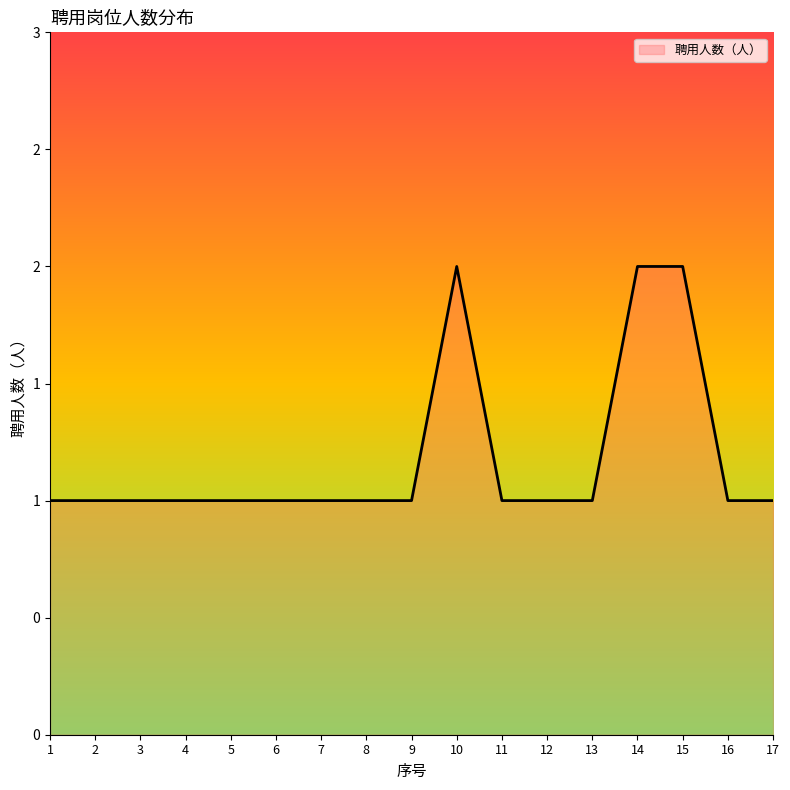

What is the average value?

1